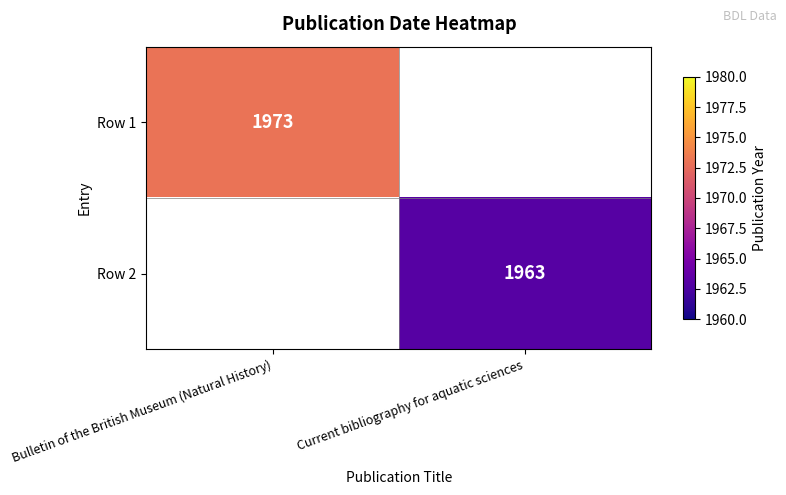

Is it true that Row 1 equals 1973 at Bulletin of the British Museum (Natural History)?

True